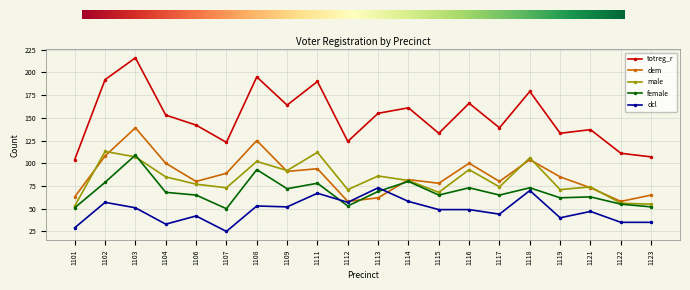

Which category has the lowest value in the dcl series?

1107